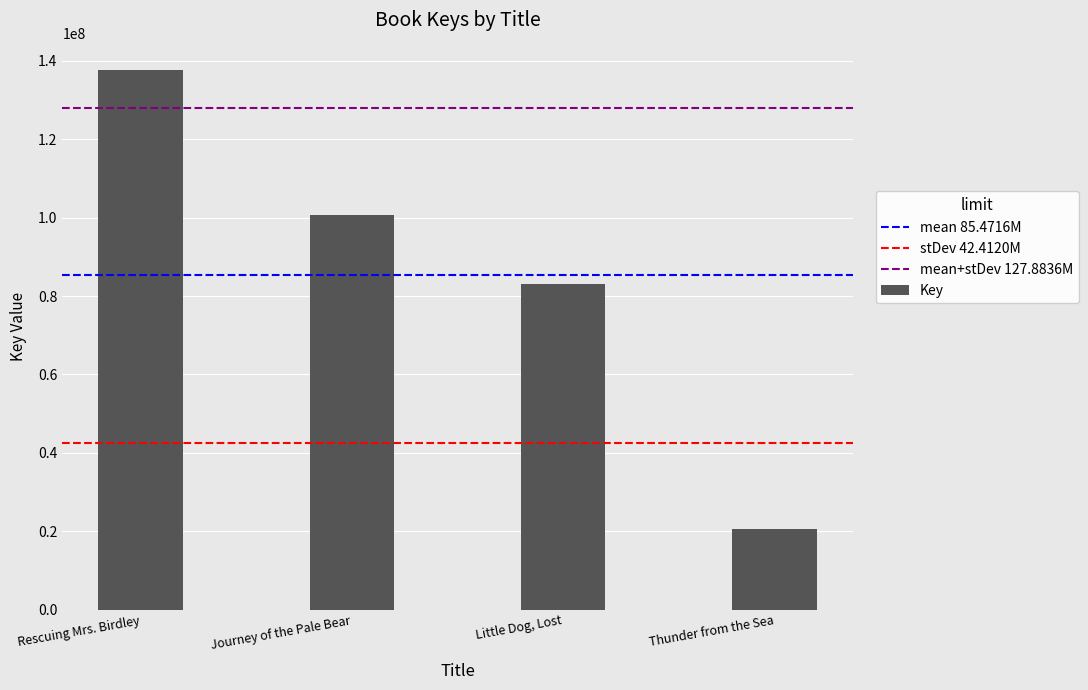

What position from the left is Rescuing Mrs. Birdley?

1